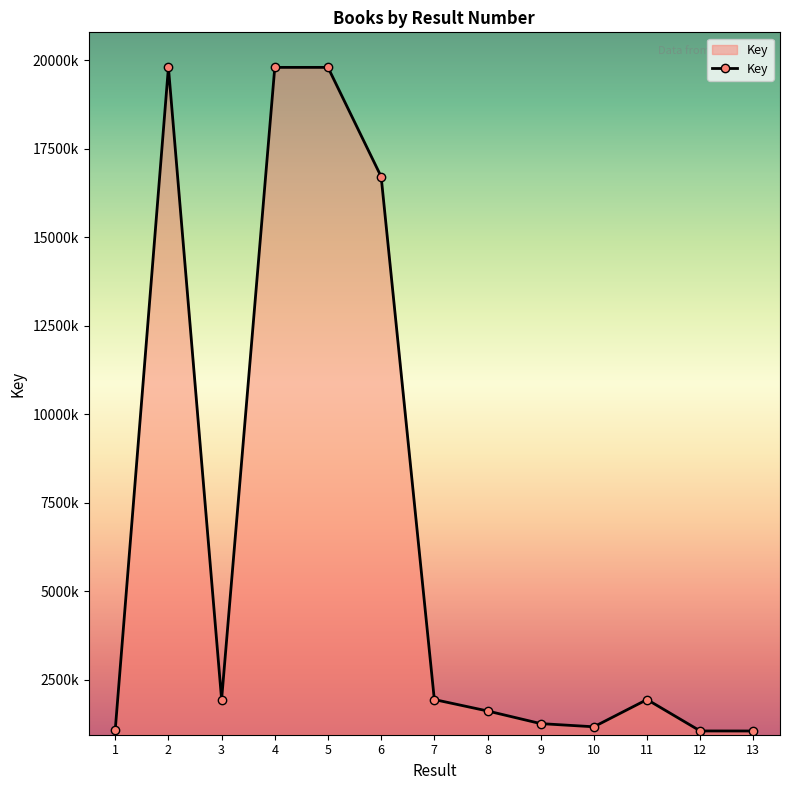

Rank the categories by value from lowest to highest.

13, 12, 1, 10, 9, 8, 3, 11, 7, 6, 4, 2, 5